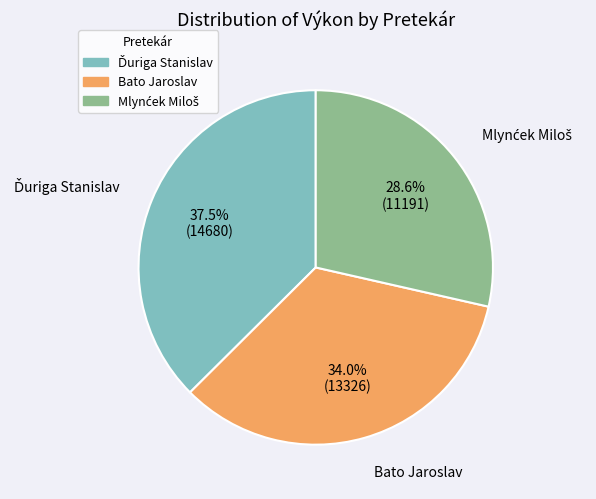

Is Bato Jaroslav the majority of the pie?

No